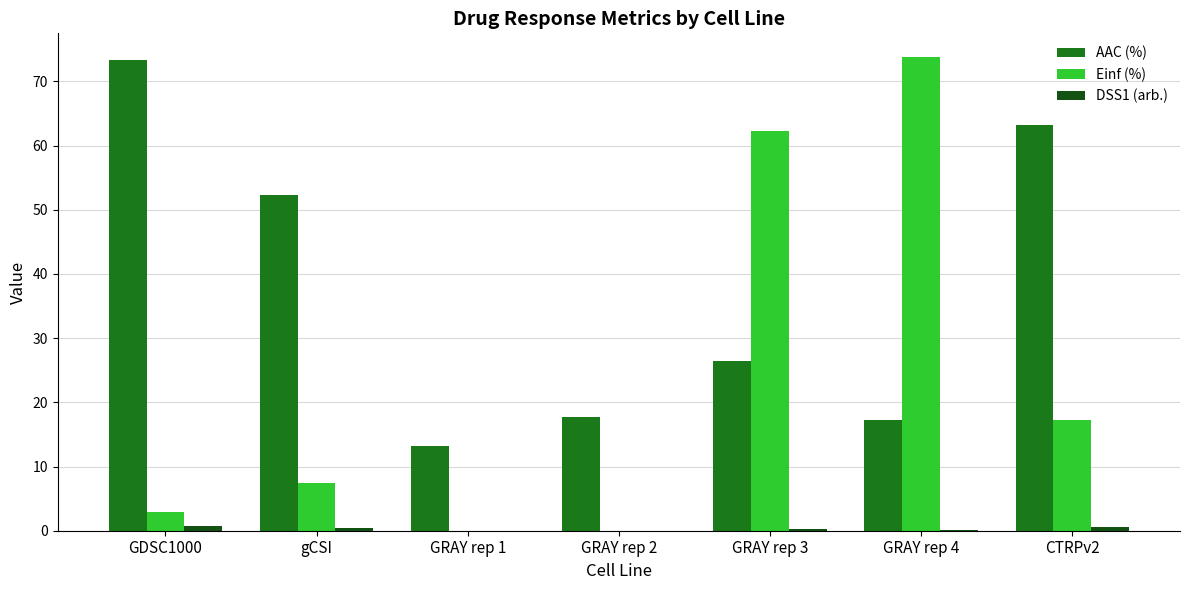

Which series has the largest range (max minus min)?

Einf (%)